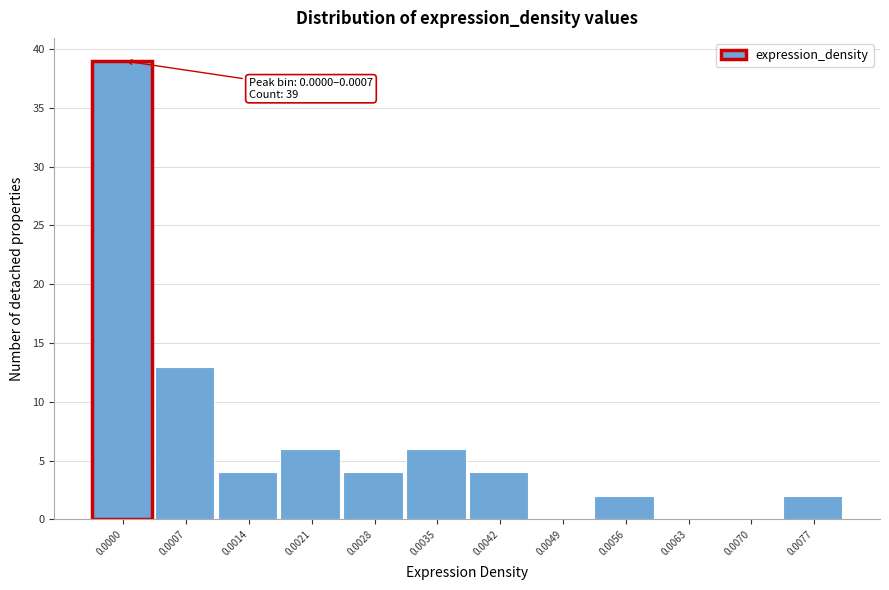

Reading left to right, list all the values displayed in this chart.

0.0000=39	0.0007=13	0.0014=4	0.0021=6	0.0028=4	0.0035=6	0.0042=4	0.0049=0	0.0056=2	0.0063=0	0.0070=0	0.0077=2